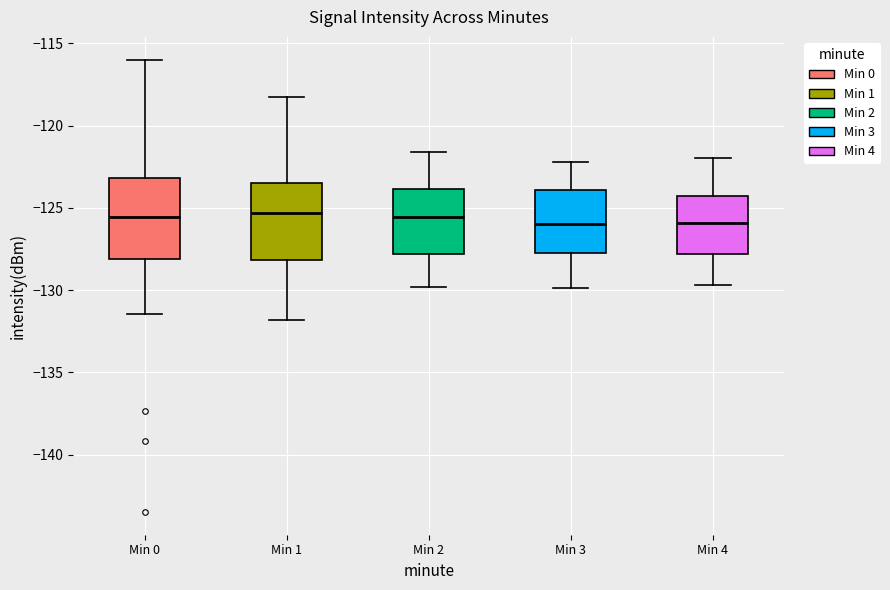

Reading left to right, read every box against the y-axis: the position of its median line, the range the box covers, and the ends of its whiskers. The values are not printed on the chart, so give them approximately, as read against the axis.

Min 0: median -125.5, box -128.0 to -123.0, whiskers -131.5 to -116.0
Min 1: median -125.5, box -128.0 to -123.5, whiskers -132.0 to -118.5
Min 2: median -125.5, box -128.0 to -124.0, whiskers -130.0 to -121.5
Min 3: median -126.0, box -128.0 to -124.0, whiskers -130.0 to -122.0
Min 4: median -126.0, box -128.0 to -124.5, whiskers -129.5 to -122.0